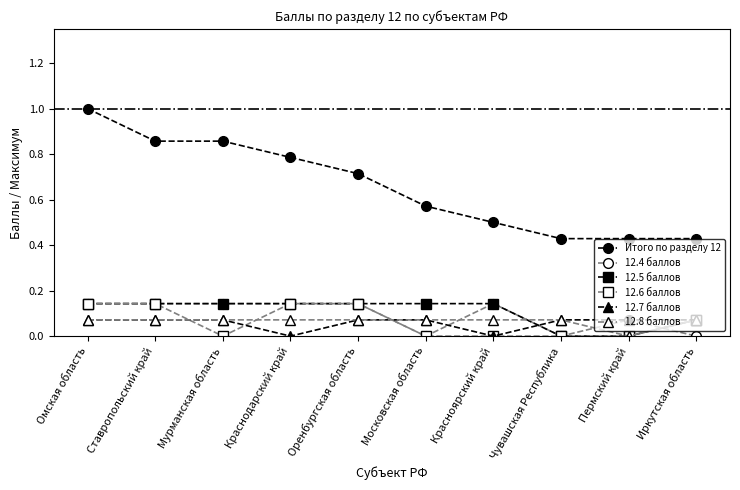

Which category has the lowest value in the 12.8 баллов series?

Пермский край